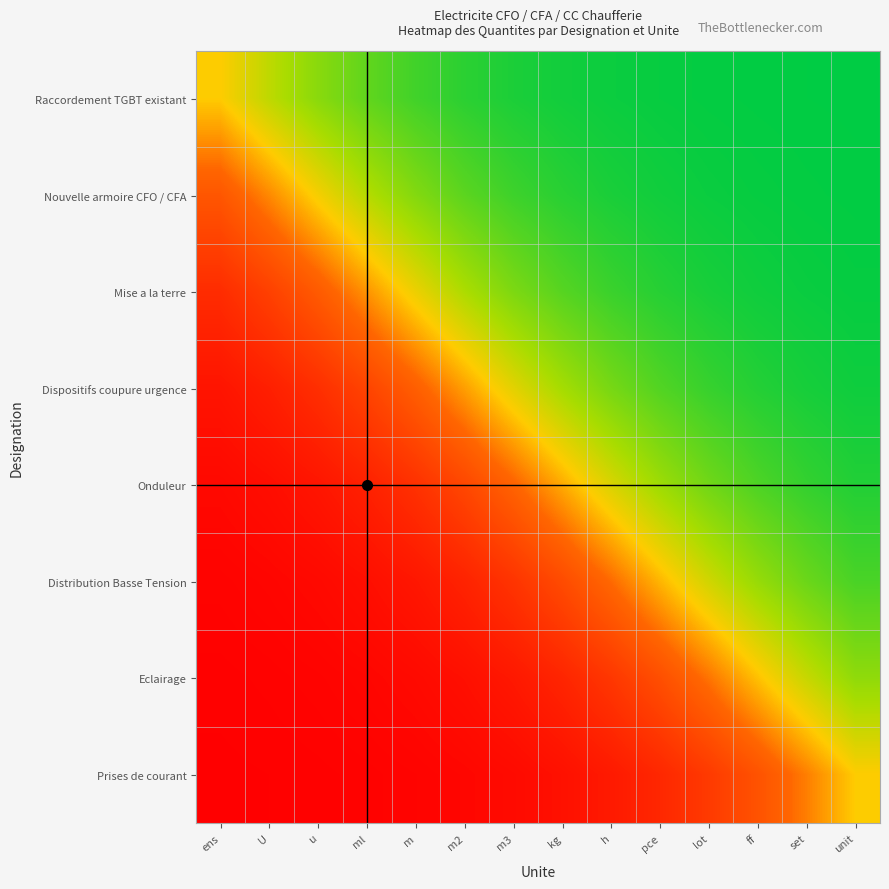

Reading left to right, extract all data points from this chart.

Raccordement TGBT existant: ens=0.5	U=0.6	u=0.7	ml=0.8	m=0.9	m2=0.9	m3=0.9	kg=1.0	h=1.0	pce=1.0	lot=1.0	ff=1.0	set=1.0	unit=1.0
Nouvelle armoire CFO / CFA: ens=0.3	U=0.4	u=0.5	ml=0.6	m=0.7	m2=0.8	m3=0.9	kg=0.9	h=0.9	pce=1.0	lot=1.0	ff=1.0	set=1.0	unit=1.0
Mise a la terre: ens=0.2	U=0.2	u=0.3	ml=0.4	m=0.5	m2=0.6	m3=0.7	kg=0.8	h=0.9	pce=0.9	lot=0.9	ff=1.0	set=1.0	unit=1.0
Dispositifs coupure urgence: ens=0.1	U=0.1	u=0.2	ml=0.2	m=0.3	m2=0.4	m3=0.5	kg=0.7	h=0.8	pce=0.8	lot=0.9	ff=0.9	set=1.0	unit=1.0
Onduleur: ens=0.0	U=0.0	u=0.1	ml=0.1	m=0.2	m2=0.2	m3=0.3	kg=0.5	h=0.6	pce=0.7	lot=0.8	ff=0.8	set=0.9	unit=0.9
Distribution Basse Tension: ens=0.0	U=0.0	u=0.0	ml=0.1	m=0.1	m2=0.1	m3=0.2	kg=0.3	h=0.4	pce=0.5	lot=0.6	ff=0.7	set=0.8	unit=0.8
Eclairage: ens=0.0	U=0.0	u=0.0	ml=0.0	m=0.0	m2=0.1	m3=0.1	kg=0.1	h=0.2	pce=0.3	lot=0.4	ff=0.5	set=0.6	unit=0.7
Prises de courant: ens=0.0	U=0.0	u=0.0	ml=0.0	m=0.0	m2=0.0	m3=0.0	kg=0.1	h=0.1	pce=0.1	lot=0.2	ff=0.3	set=0.4	unit=0.5